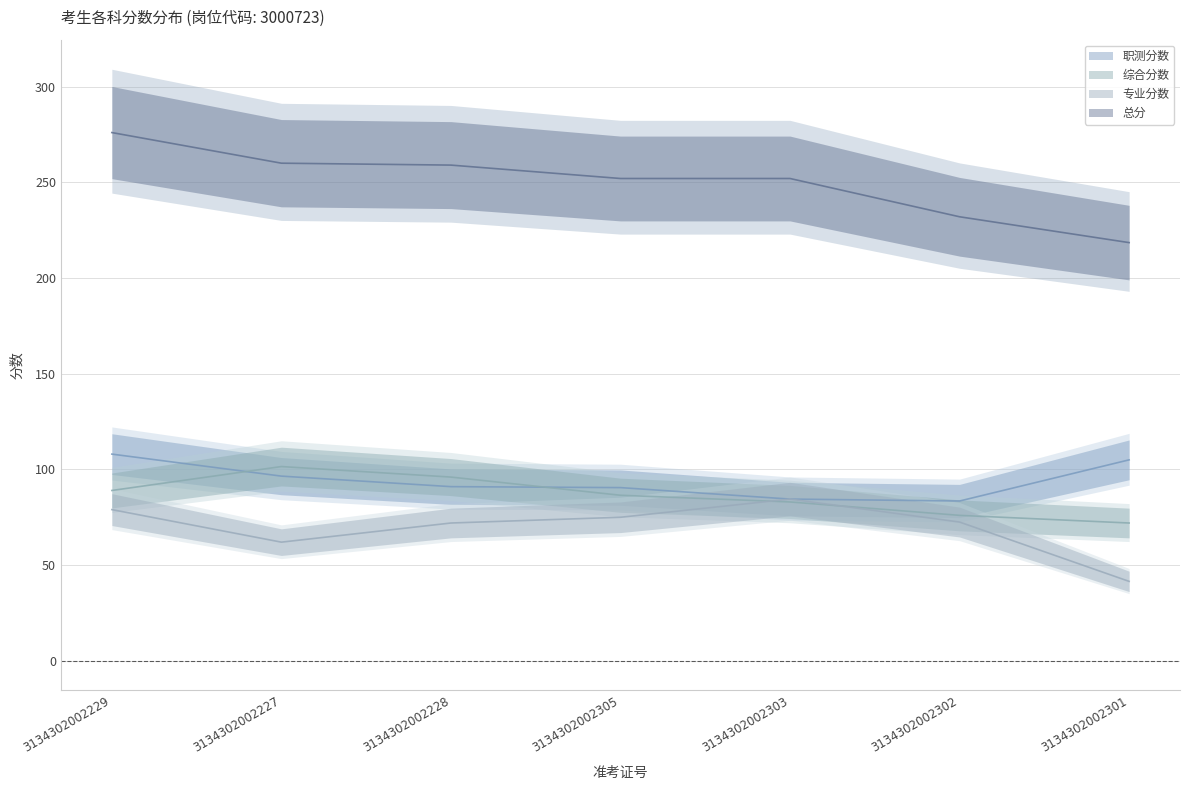

How many interior local peaks does the 专业分数 series have?

1